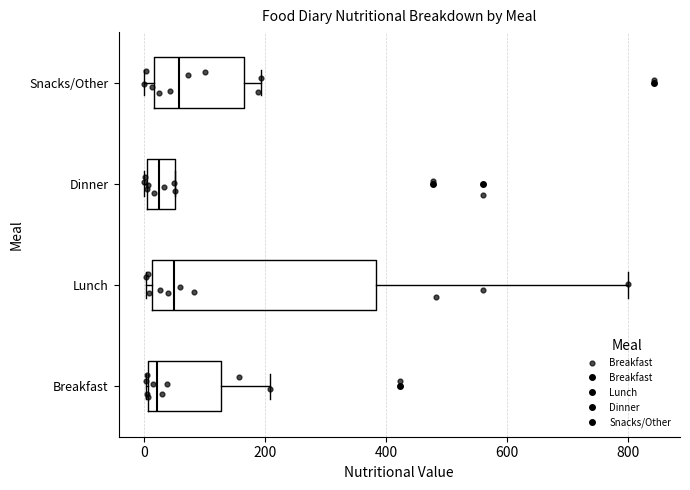

Reading bottom to top, read every box against the x-axis: the position of its median line, the range the box covers, and the ends of its whiskers. The values are not printed on the chart, so give them approximately, as read against the axis.

Breakfast: median 20, box 0 to 120, whiskers 0 to 200
Lunch: median 40, box 20 to 380, whiskers 0 to 800
Dinner: median 20, box 0 to 60, whiskers 0 to 60
Snacks/Other: median 60, box 20 to 160, whiskers 0 to 200